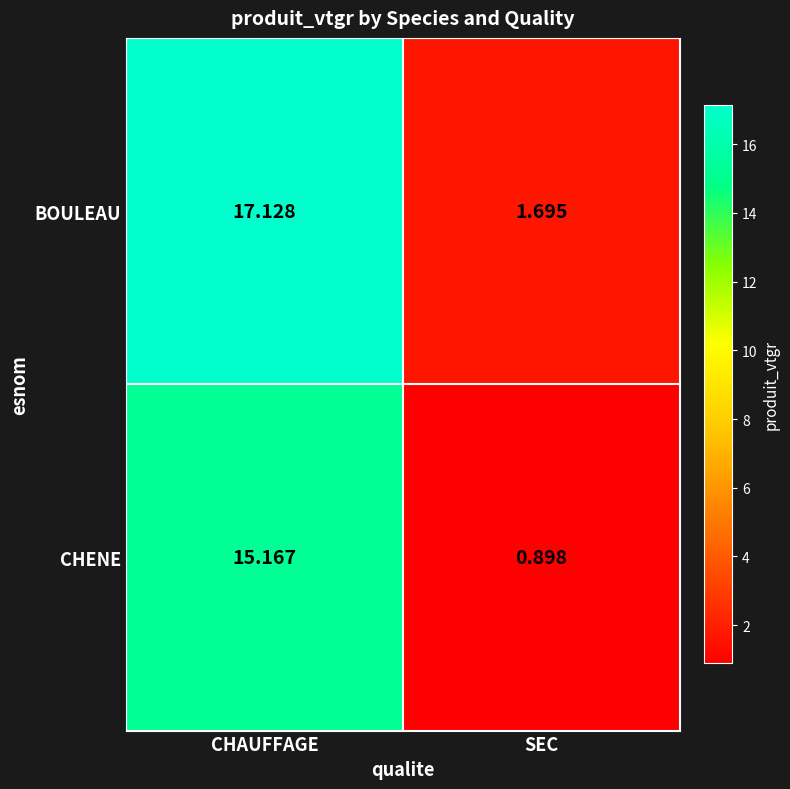

List the series in order of their peak value, highest first.

BOULEAU, CHENE